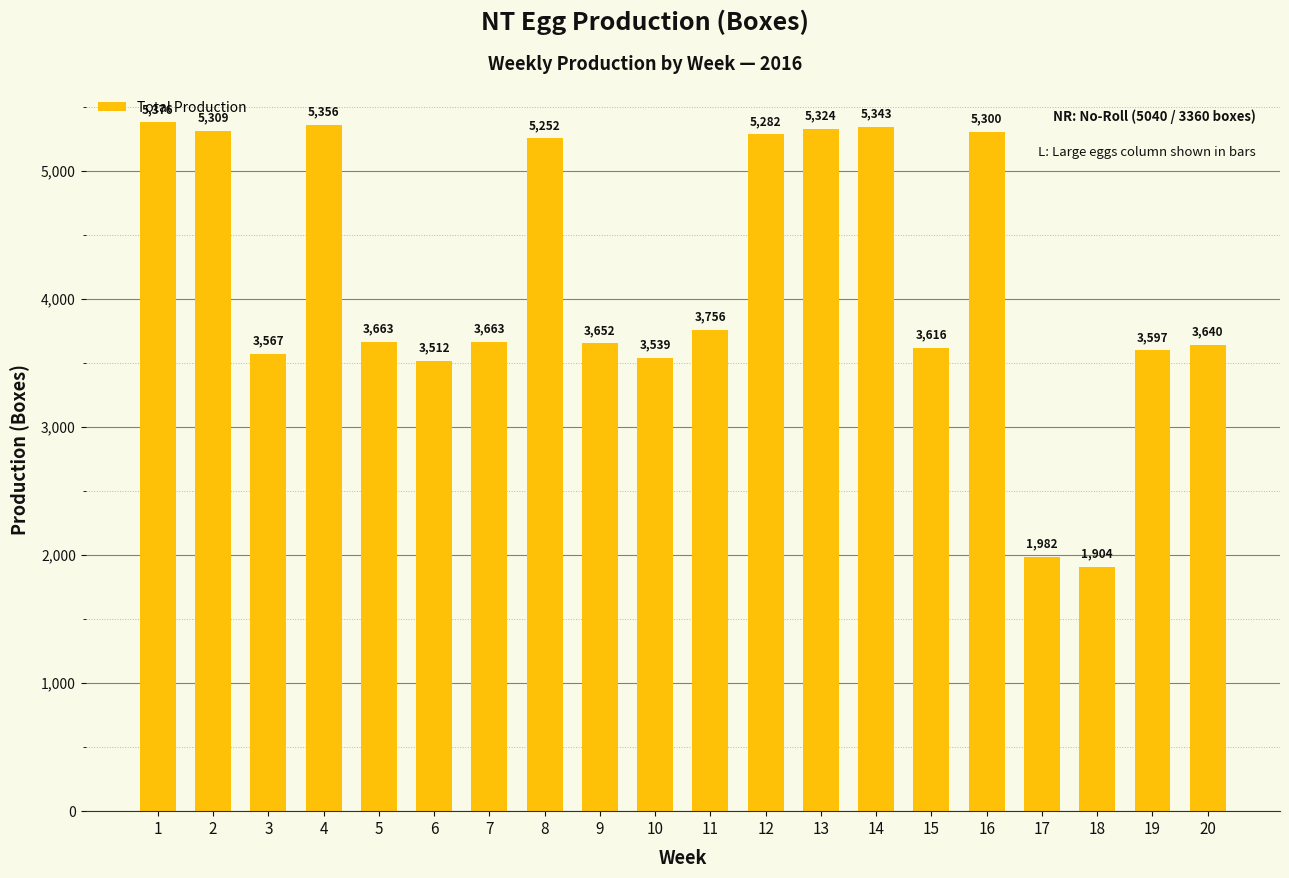

Reading right to left, extract all data points from this chart.

3640	3597	1904	1982	5300	3616	5343	5324	5282	3756	3539	3652	5252	3663	3512	3663	5356	3567	5309	5376